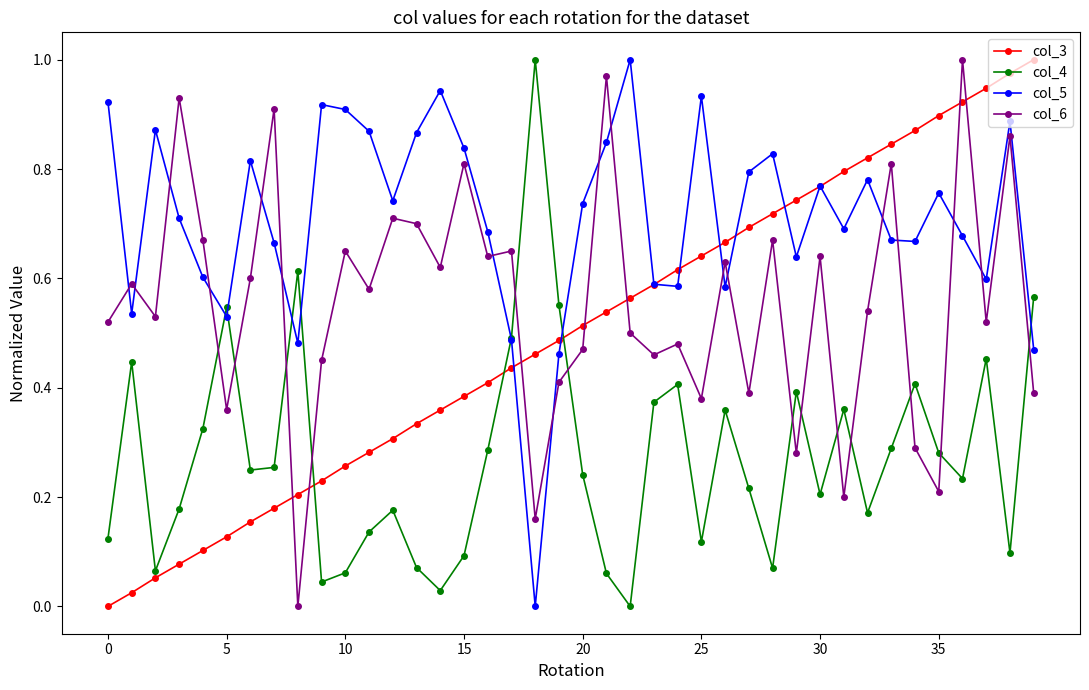

Does the chart display data point markers on the line(s)?

Yes